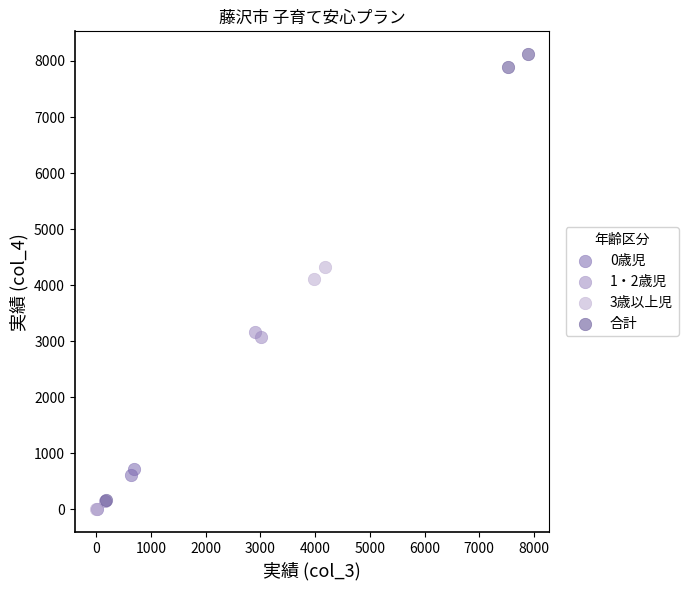

Which series reaches the maximum Y coordinate?

合計